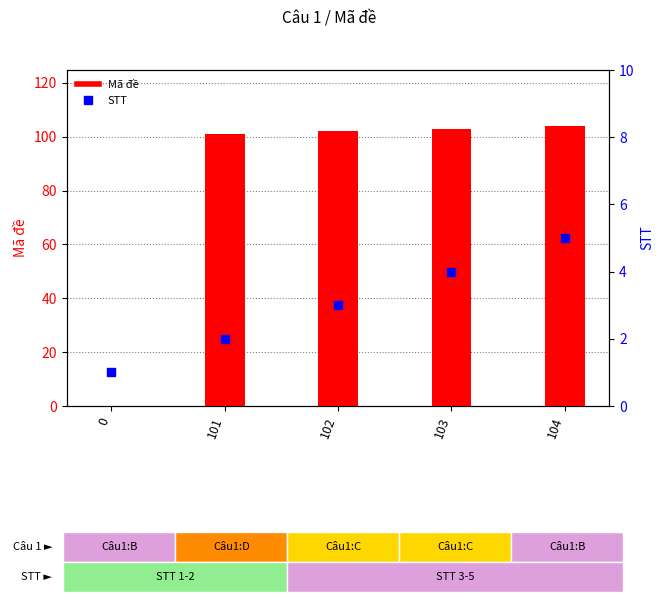

At which category is the sum across all series the highest?

104